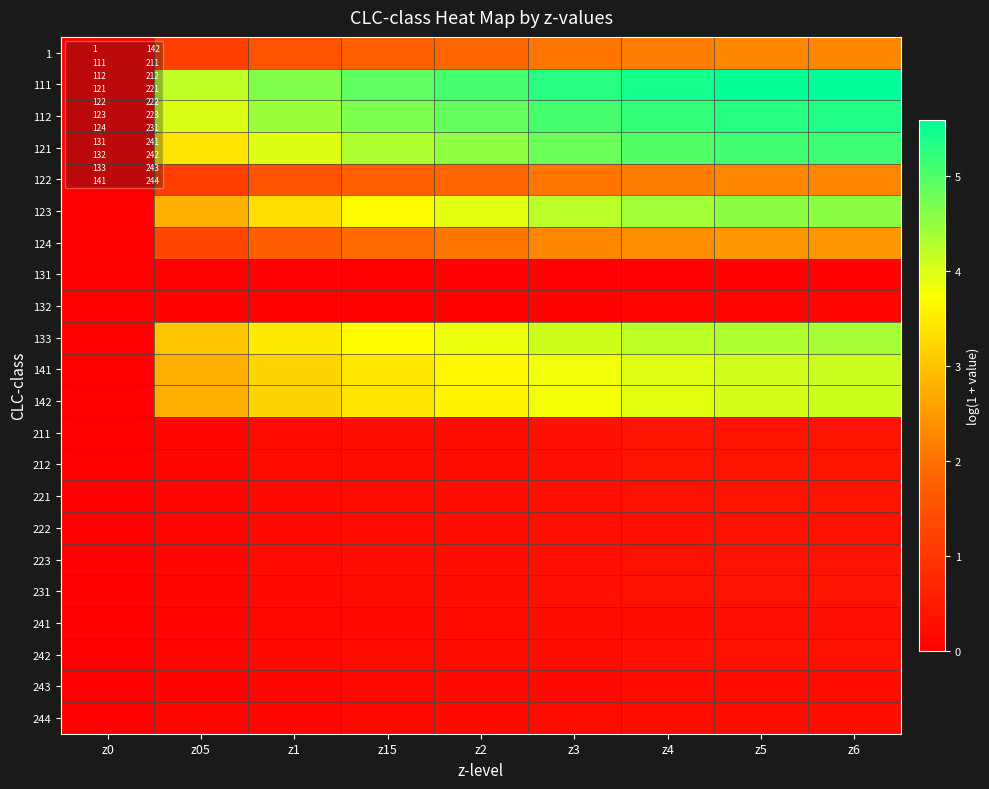

Reading left to right, list all the values displayed in this chart.

1: z0=0.0	z05=1.1	z1=1.5	z15=1.7	z2=1.9	z3=2.1	z4=2.2	z5=2.3	z6=2.3
111: z0=0.0	z05=4.2	z1=4.7	z15=4.9	z2=5.1	z3=5.3	z4=5.4	z5=5.5	z6=5.6
112: z0=0.0	z05=4.0	z1=4.5	z15=4.7	z2=4.9	z3=5.1	z4=5.2	z5=5.3	z6=5.4
121: z0=0.0	z05=3.4	z1=4.0	z15=4.3	z2=4.5	z3=4.8	z4=5.0	z5=5.1	z6=5.1
122: z0=0.0	z05=1.1	z1=1.5	z15=1.7	z2=1.9	z3=2.1	z4=2.2	z5=2.3	z6=2.3
123: z0=0.0	z05=2.8	z1=3.3	z15=3.7	z2=3.9	z3=4.2	z4=4.4	z5=4.6	z6=4.6
124: z0=0.0	z05=1.3	z1=1.7	z15=1.9	z2=2.1	z3=2.3	z4=2.4	z5=2.5	z6=2.5
131: z0=0.0	z05=0.0	z1=0.0	z15=0.0	z2=0.0	z3=0.0	z4=0.0	z5=0.0	z6=0.0
132: z0=0.0	z05=0.0	z1=0.0	z15=0.1	z2=0.1	z3=0.1	z4=0.1	z5=0.1	z6=0.1
133: z0=0.0	z05=3.0	z1=3.5	z15=3.7	z2=3.9	z3=4.1	z4=4.2	z5=4.3	z6=4.4
141: z0=0.0	z05=2.8	z1=3.2	z15=3.4	z2=3.6	z3=3.8	z4=4.0	z5=4.1	z6=4.1
142: z0=0.0	z05=2.8	z1=3.2	z15=3.4	z2=3.6	z3=3.8	z4=3.9	z5=4.0	z6=4.1
211: z0=0.0	z05=0.1	z1=0.2	z15=0.2	z2=0.3	z3=0.3	z4=0.3	z5=0.4	z6=0.4
212: z0=0.0	z05=0.1	z1=0.2	z15=0.2	z2=0.3	z3=0.3	z4=0.3	z5=0.4	z6=0.4
221: z0=0.0	z05=0.1	z1=0.2	z15=0.2	z2=0.3	z3=0.3	z4=0.3	z5=0.3	z6=0.3
222: z0=0.0	z05=0.1	z1=0.2	z15=0.2	z2=0.3	z3=0.3	z4=0.3	z5=0.3	z6=0.3
223: z0=0.0	z05=0.1	z1=0.2	z15=0.2	z2=0.3	z3=0.3	z4=0.3	z5=0.4	z6=0.4
231: z0=0.0	z05=0.1	z1=0.2	z15=0.2	z2=0.3	z3=0.3	z4=0.3	z5=0.3	z6=0.3
241: z0=0.0	z05=0.1	z1=0.2	z15=0.2	z2=0.2	z3=0.3	z4=0.3	z5=0.3	z6=0.3
242: z0=0.0	z05=0.1	z1=0.2	z15=0.2	z2=0.3	z3=0.3	z4=0.3	z5=0.3	z6=0.3
243: z0=0.0	z05=0.1	z1=0.1	z15=0.2	z2=0.2	z3=0.2	z4=0.2	z5=0.2	z6=0.2
244: z0=0.0	z05=0.1	z1=0.1	z15=0.2	z2=0.2	z3=0.2	z4=0.2	z5=0.3	z6=0.3